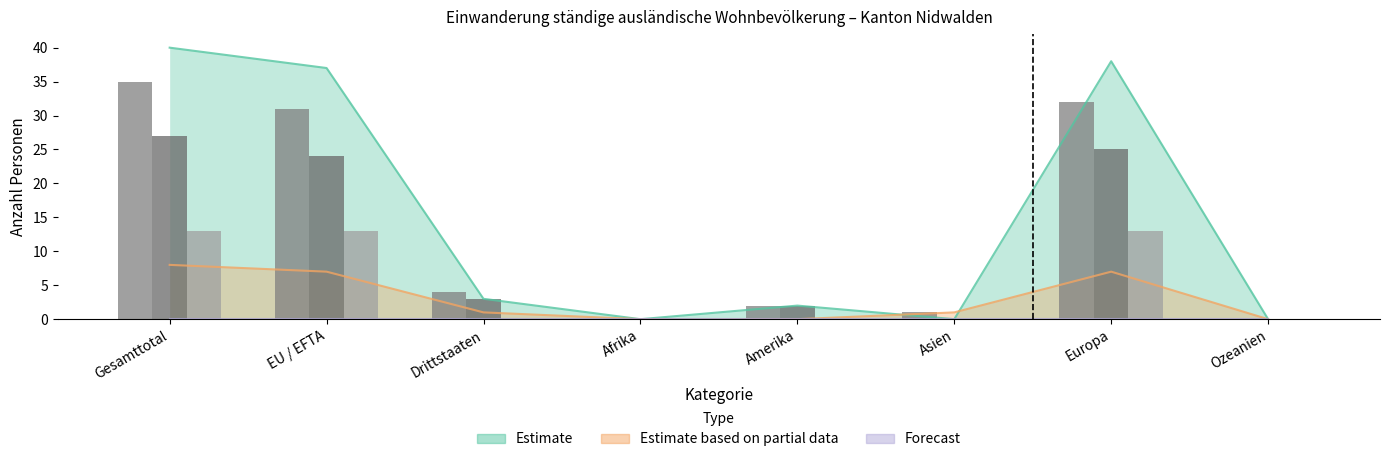

What is the total value across all series at EU / EFTA?

68